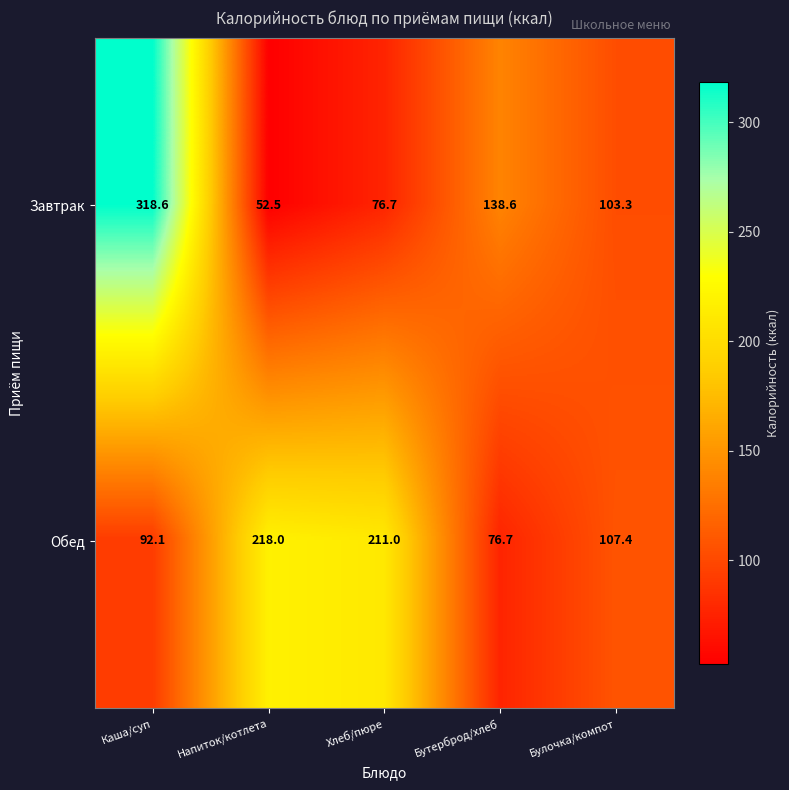

Which series has the largest total across all categories?

Обед